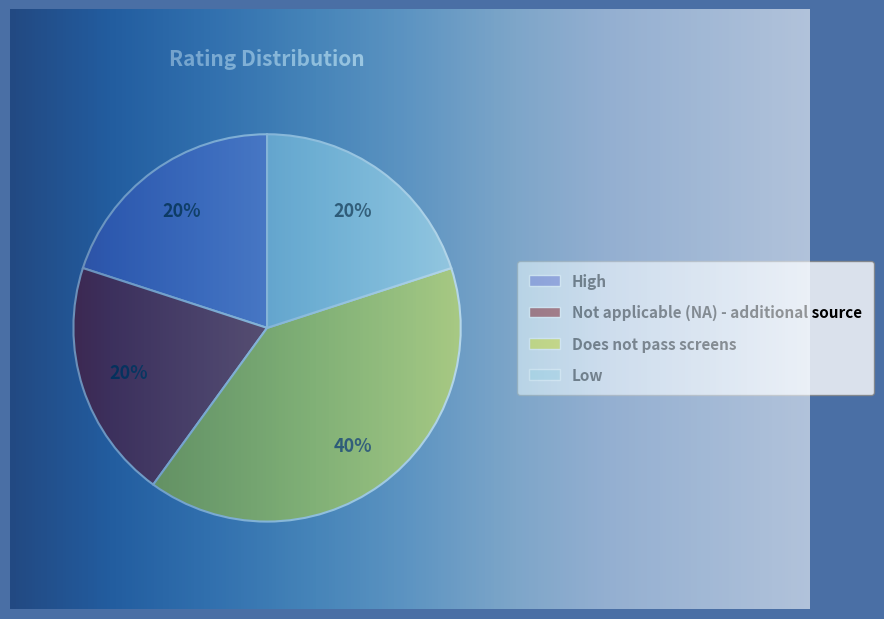

Combined, do Does not pass screens and Low account for over 50%?

Yes